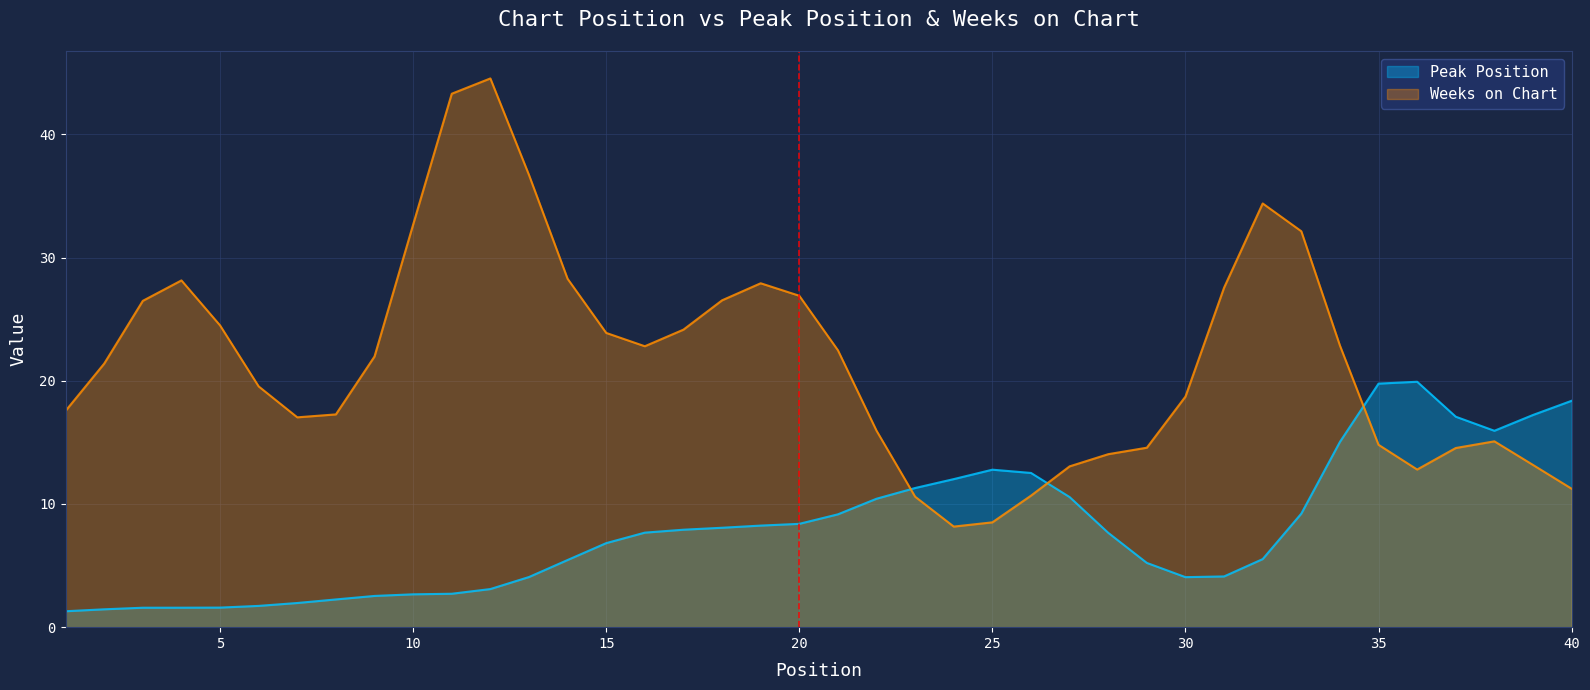

Which has a higher value, 14 or 30?

14